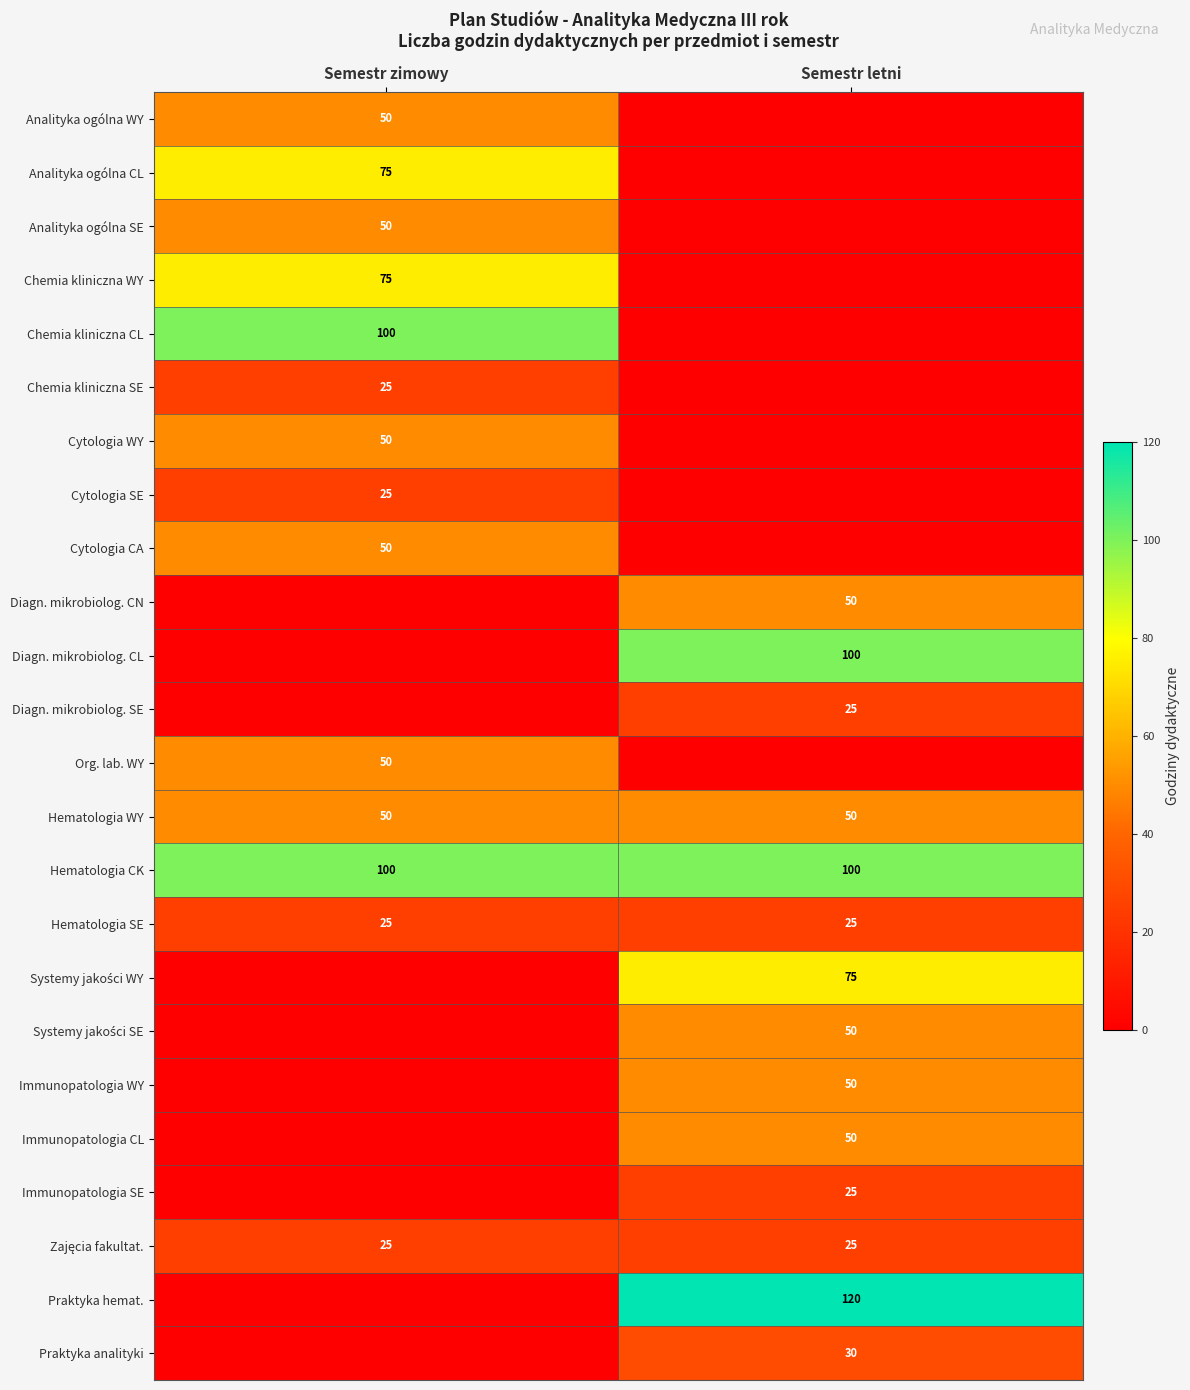

What is the highest value of the Hematologia CK series?

100